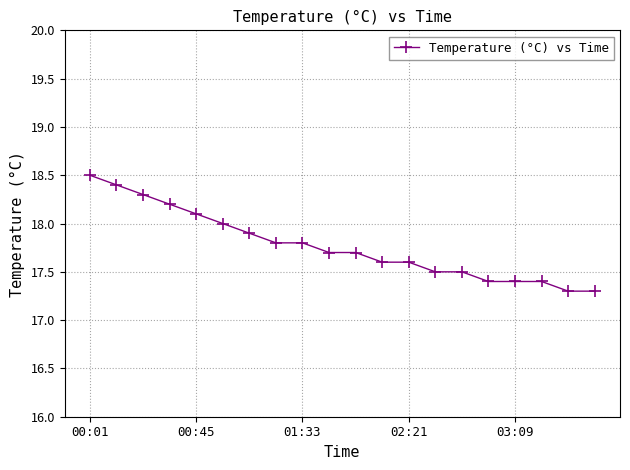

How many distinct data groups are displayed?

1